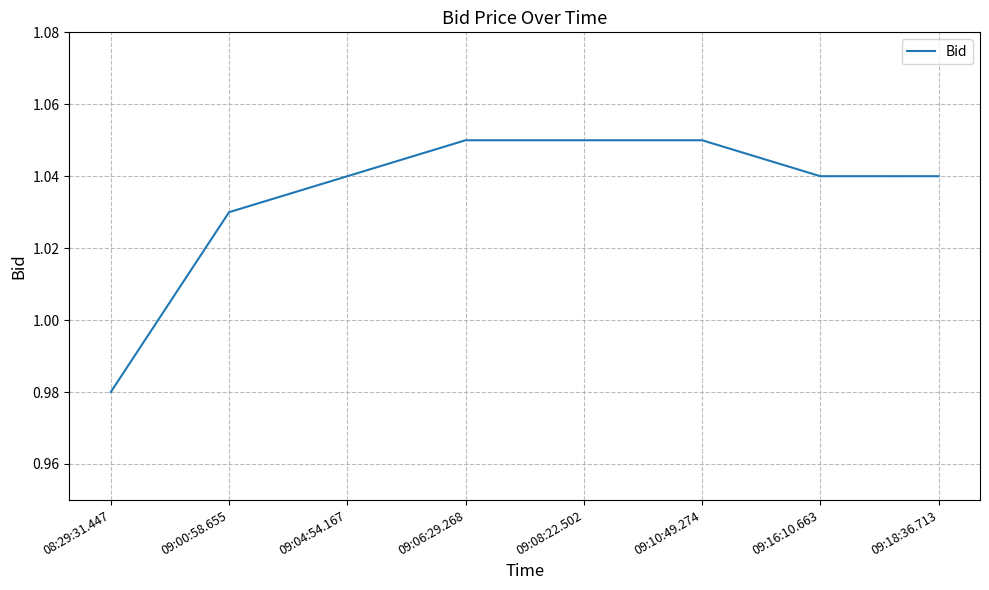

Does the chart display data point markers on the line(s)?

No